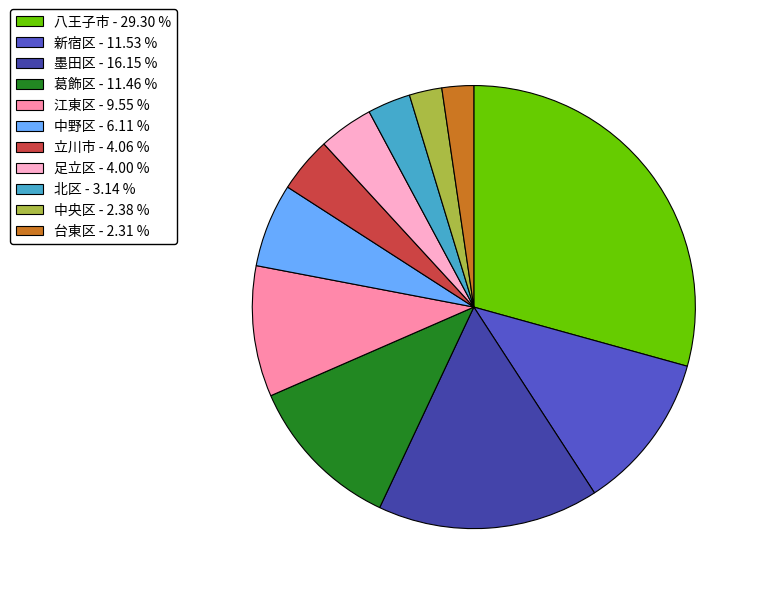

Between 中央区 - 2.38 % and 立川市 - 4.06 %, which is larger?

立川市 - 4.06 %